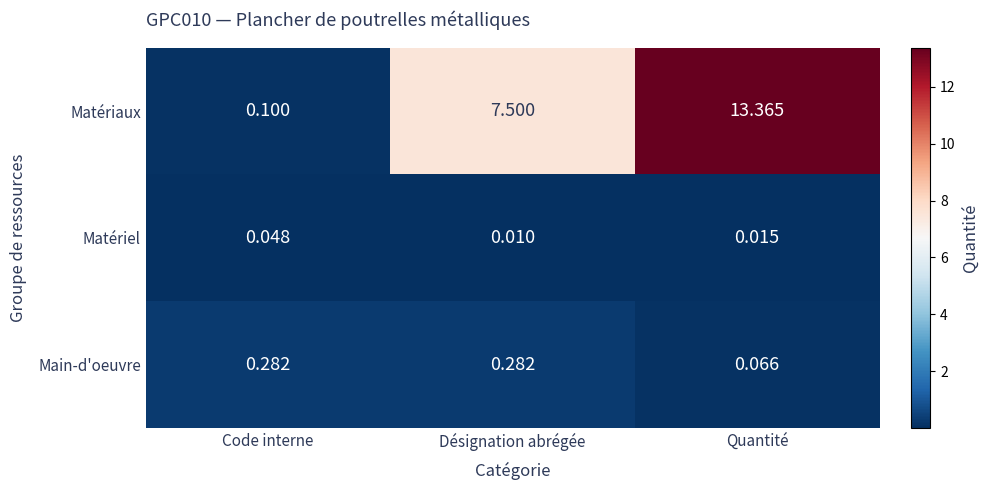

Where is Matériaux nearest to the value 6?

Désignation abrégée